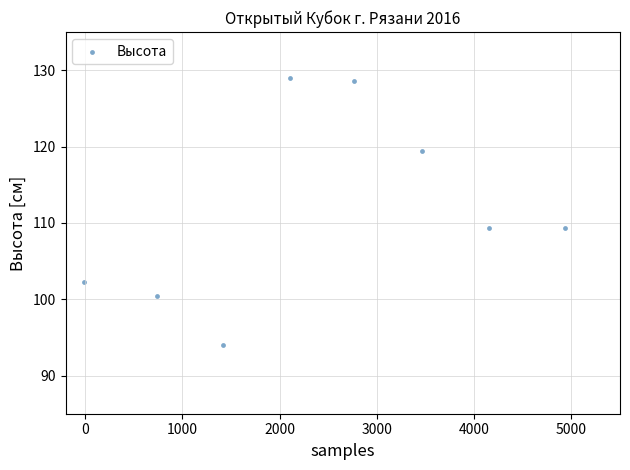

What is the range of Y values (max minus min)?

34.9